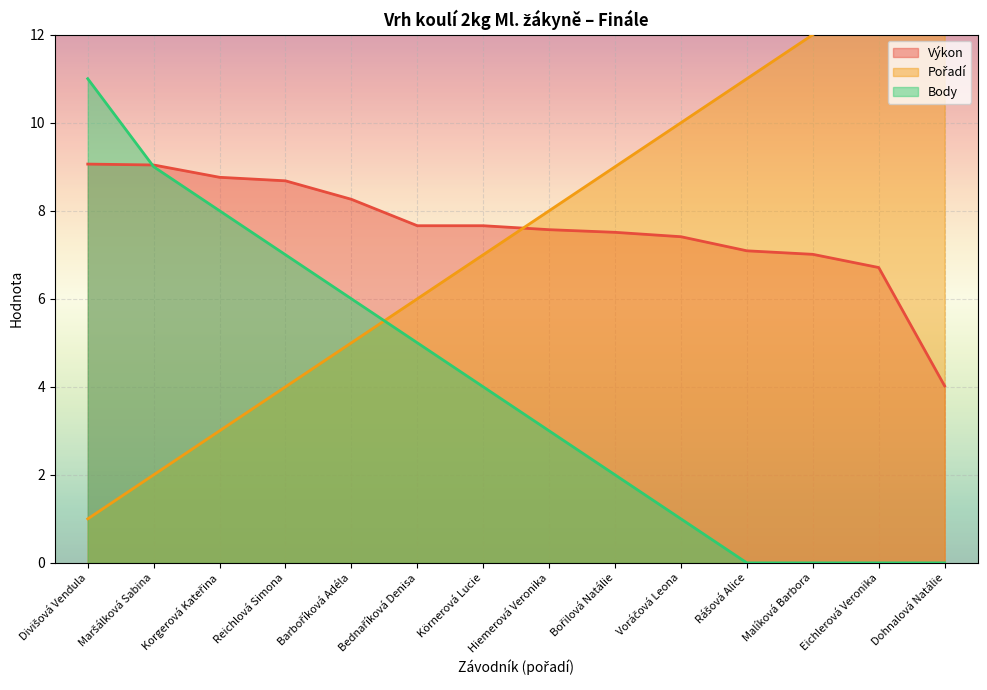

What is the label of the 10th point from the left?

Voráčová Leona